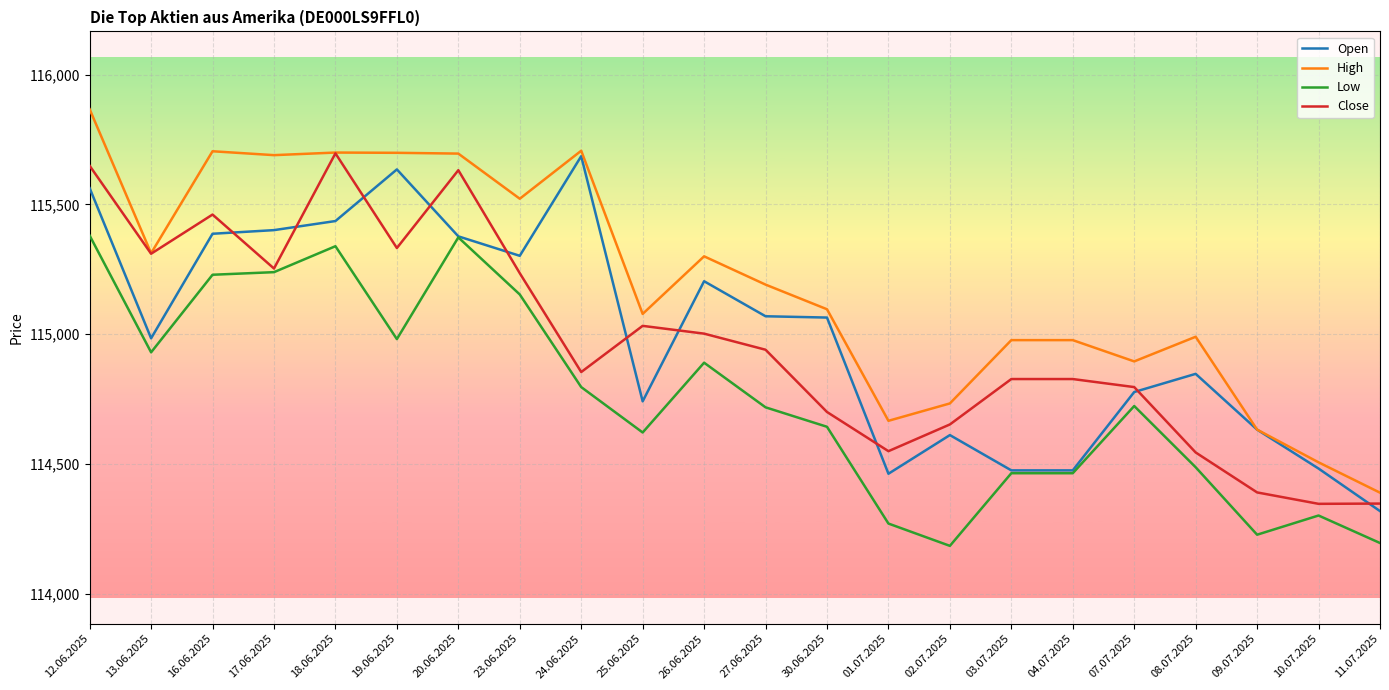

What is the difference between the Low values at 20.06.2025 and 16.06.2025?

144